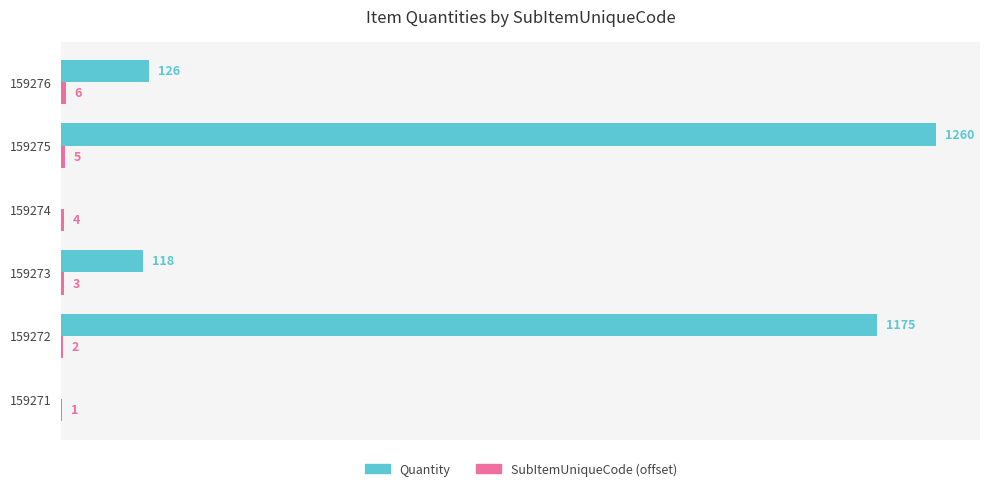

Between 159275 and 159276, which series saw the biggest shift?

Quantity